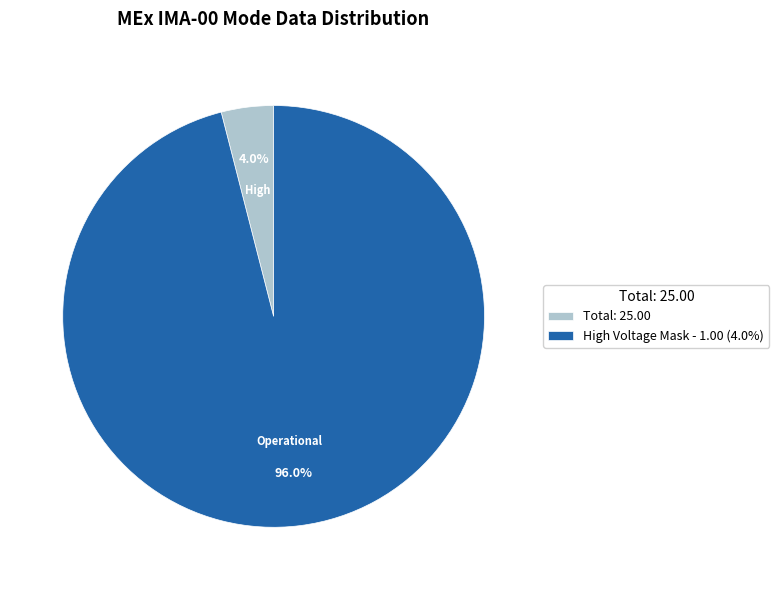

Count the number of slices in the pie.

2